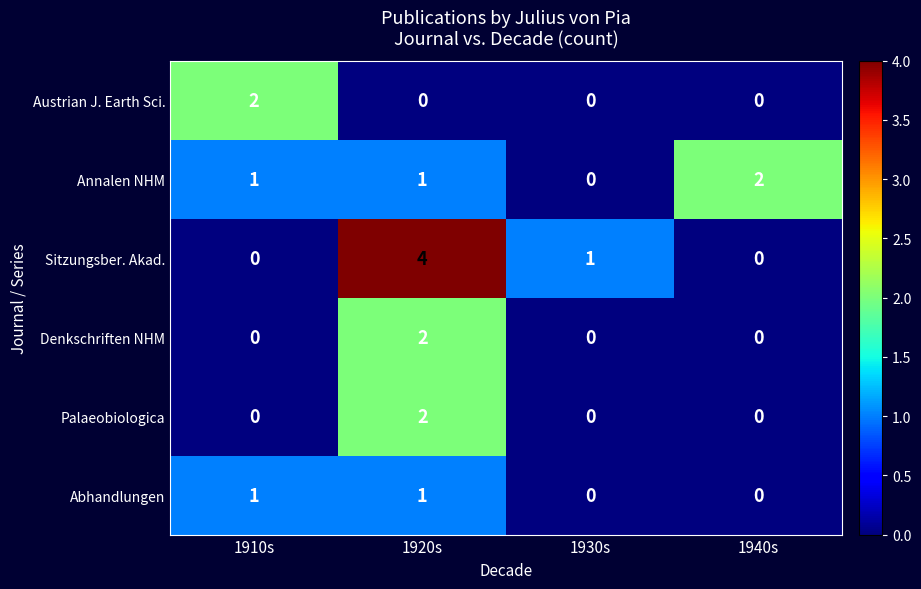

Count the Sitzungsber. Akad. values in the range 0 to 4.

4